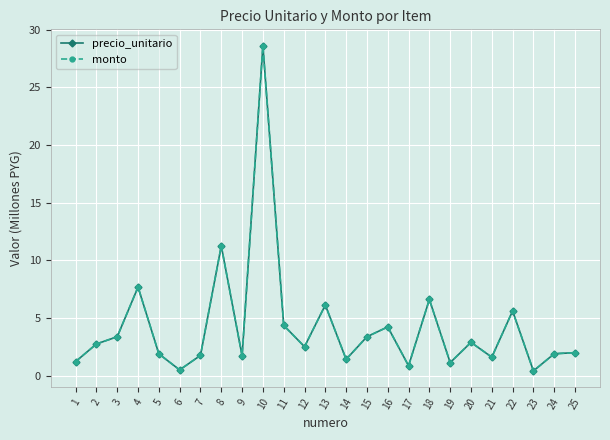

At which category is the sum across all series the highest?

10